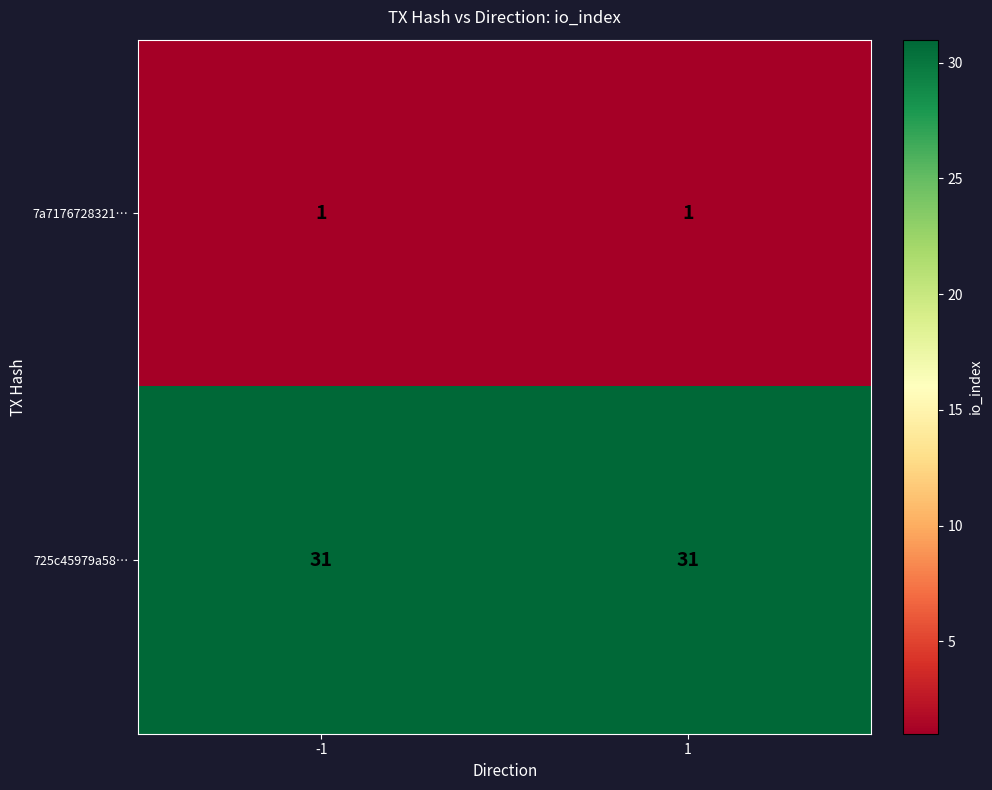

Read the 725c45979a58… value at -1.

31